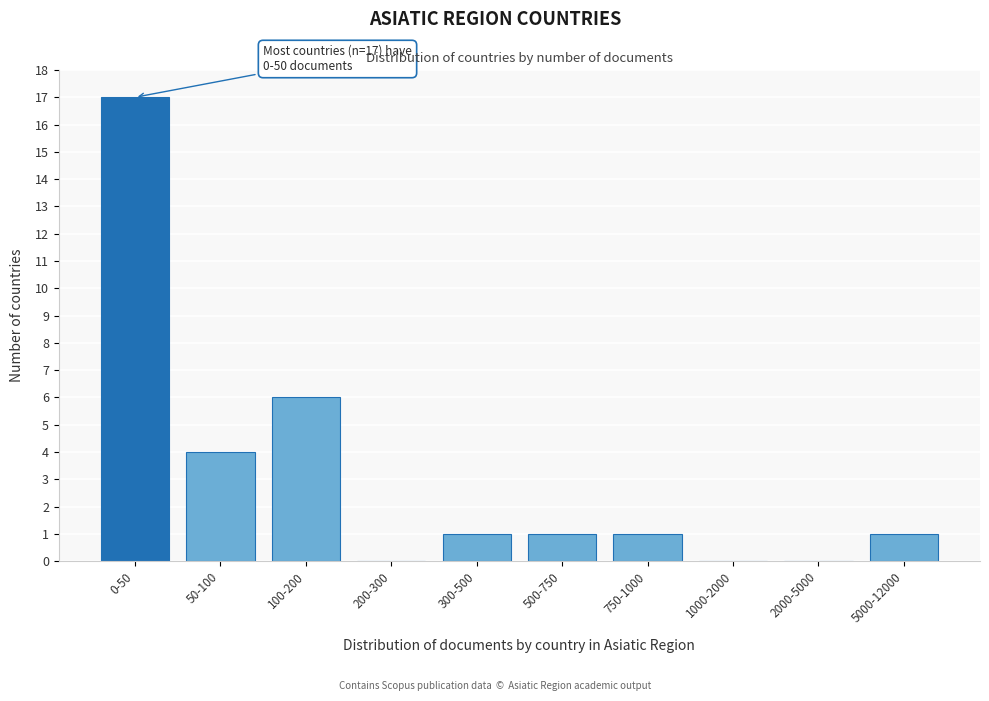

Reading right to left, what are all the values shown in this chart?

5000-12000=1	2000-5000=0	1000-2000=0	750-1000=1	500-750=1	300-500=1	200-300=0	100-200=6	50-100=4	0-50=17